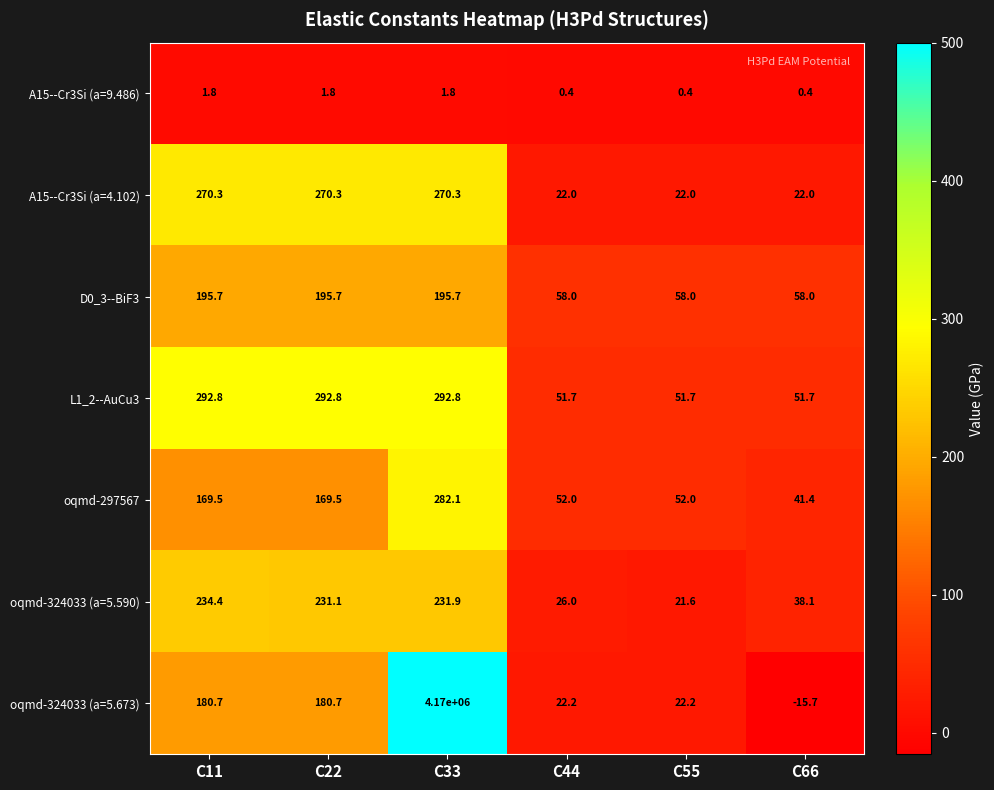

True or false: D0_3--BiF3 has a value of 12.6 at C66.

False